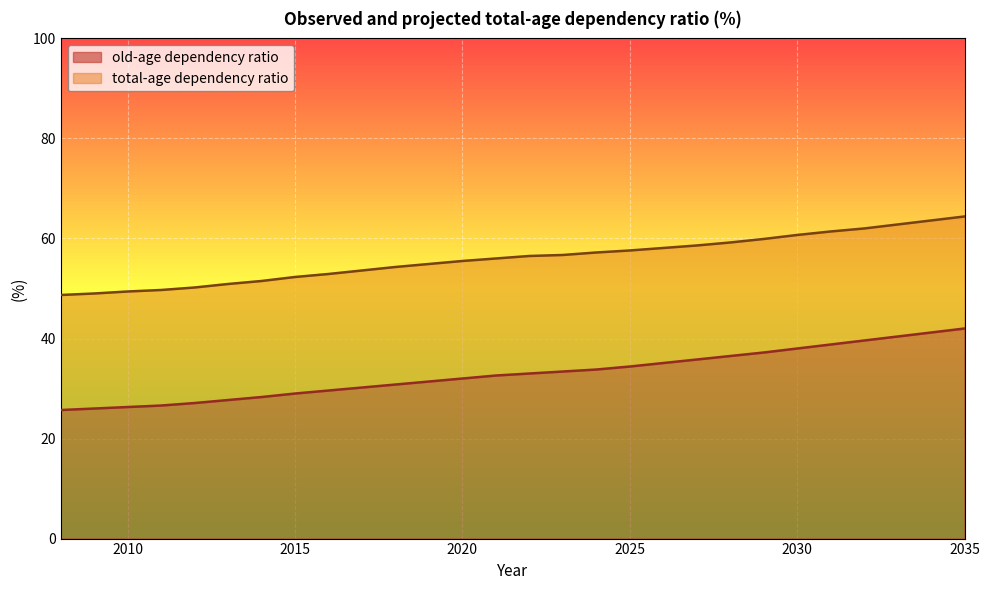

At how many categories does at least one series exceed 36?

28